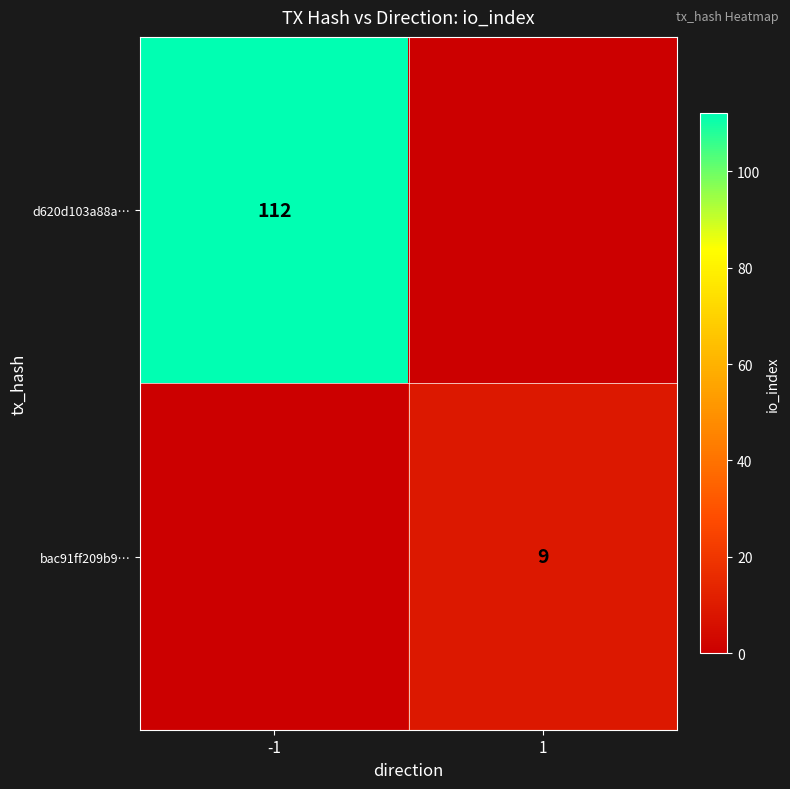

Is it true that bac91ff209b9… equals 13 at 1?

False